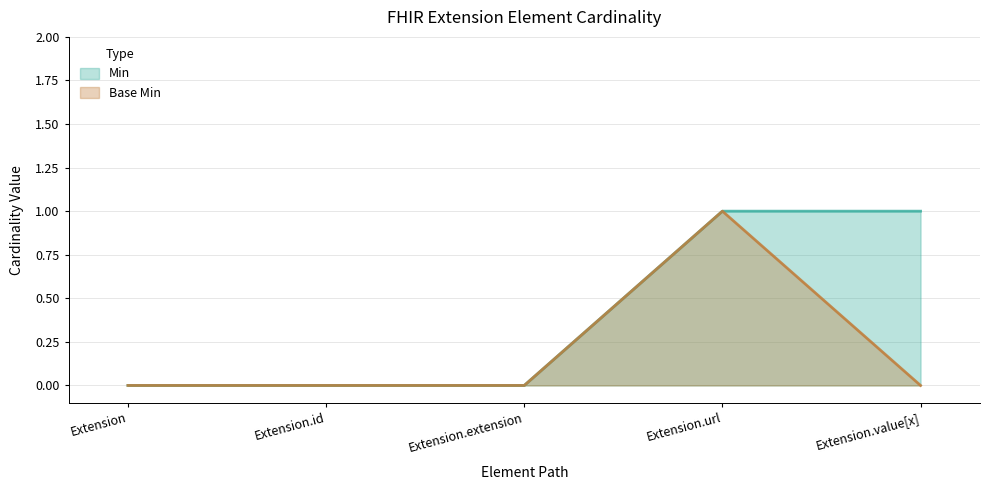

At which label is Base Min closest to 0?

Extension